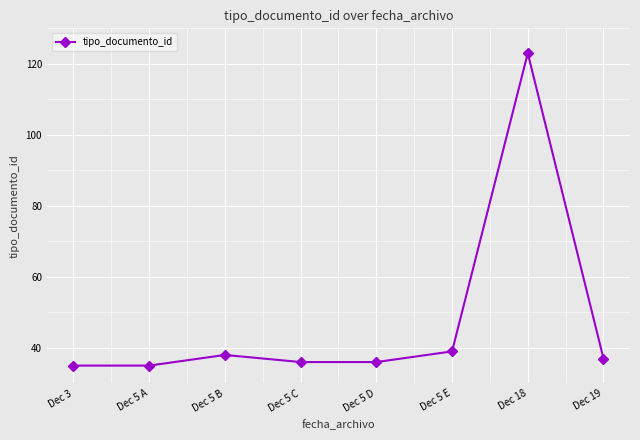

Count the number of categories in the chart.

8